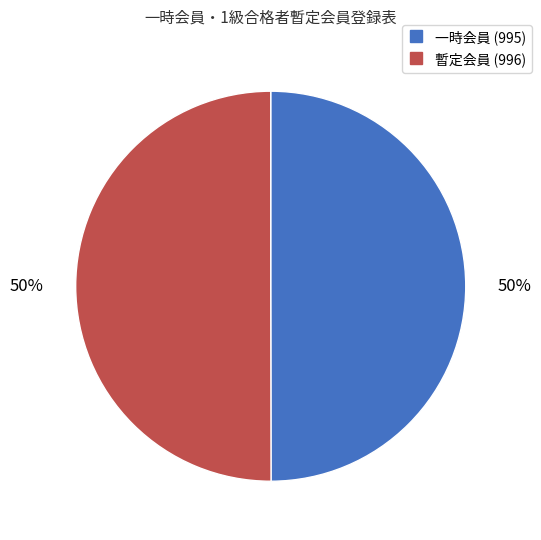

Combined, do 暫定会員 (996) and 一時会員 (995) account for over 50%?

Yes